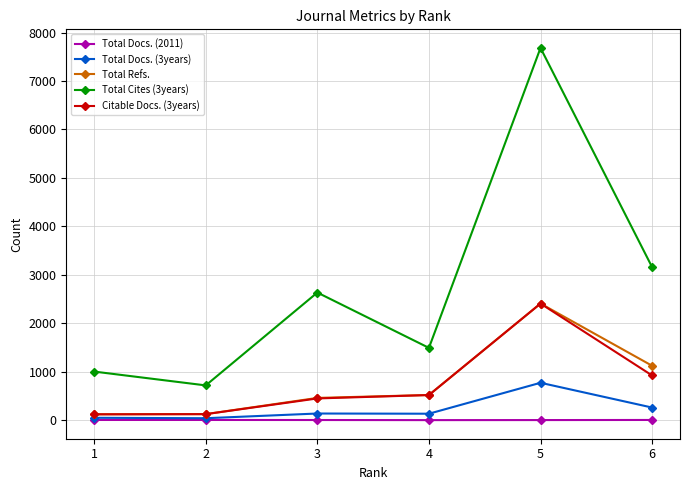

Which series has the largest range (max minus min)?

Total Cites (3years)